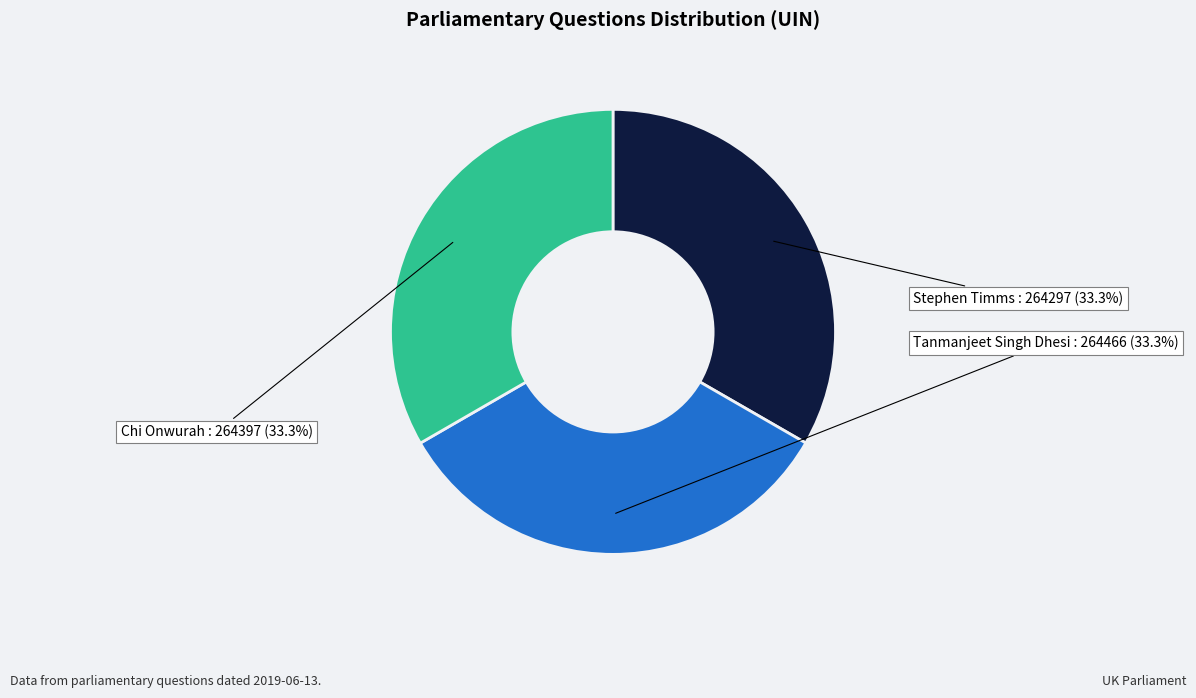

How many segments does this pie chart have?

3